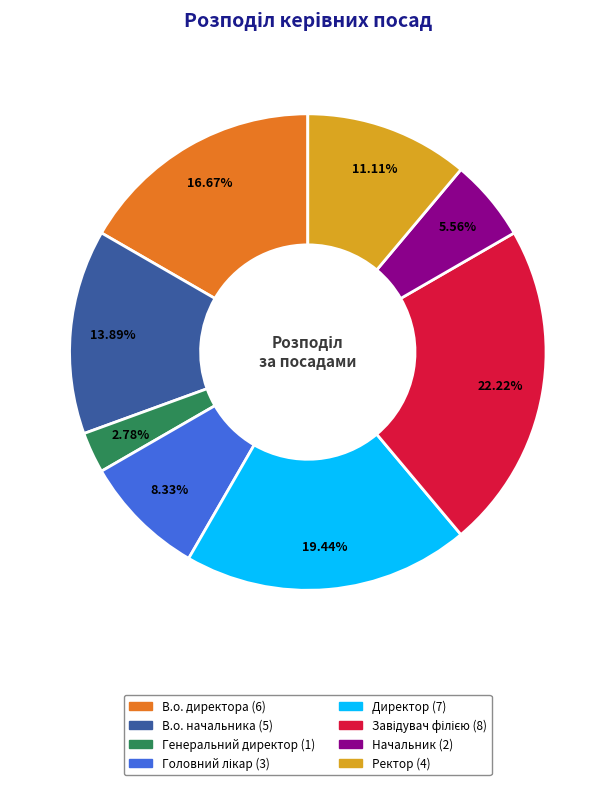

How many slices are in this pie chart?

8